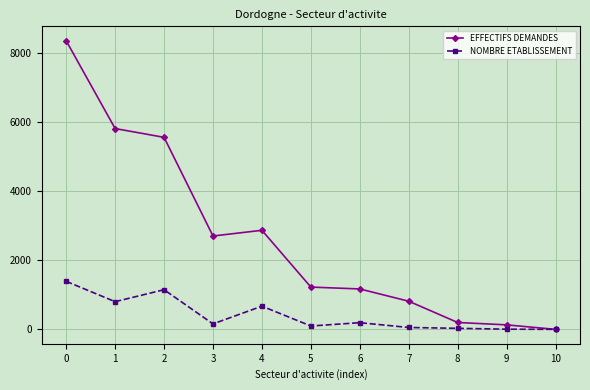

Rank the series by their maximum value, from lowest to highest.

NOMBRE ETABLISSEMENT, EFFECTIFS DEMANDES